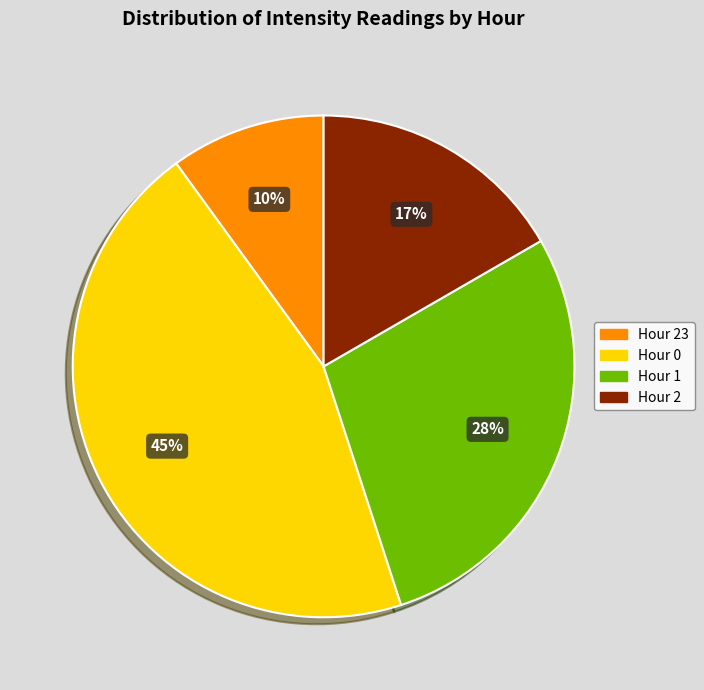

To the nearest percent, what is the difference between the largest and smallest slice percentages?

35%